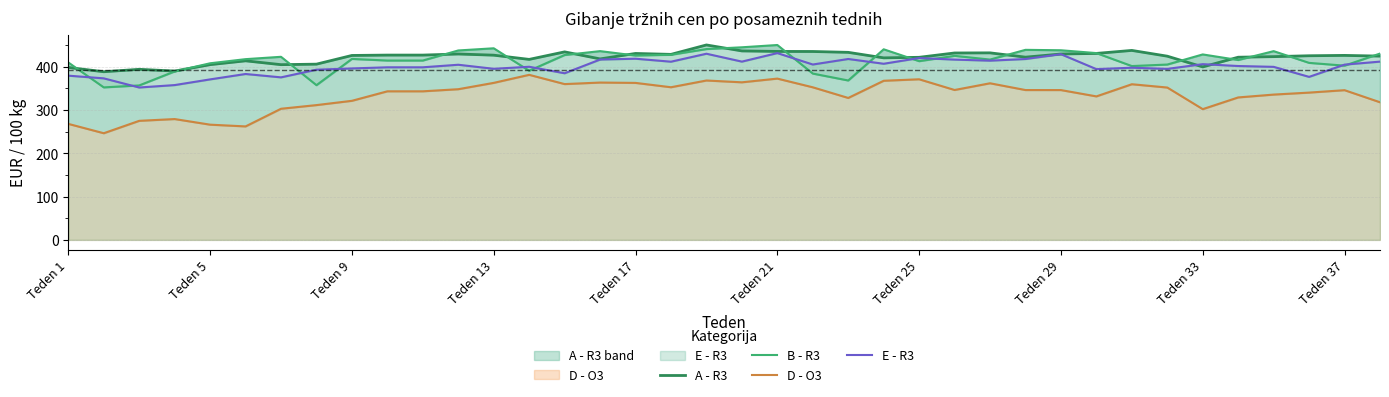

What is the difference between the maximum and second lowest values in the E - R3 series?

74.0